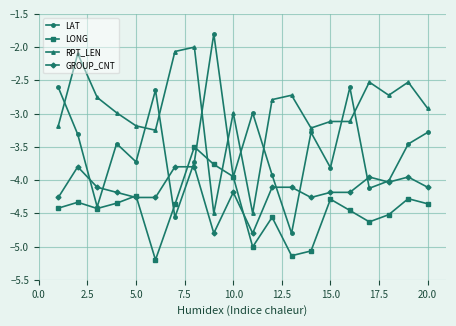

What is the maximum value for RPT_LEN?

-2.0